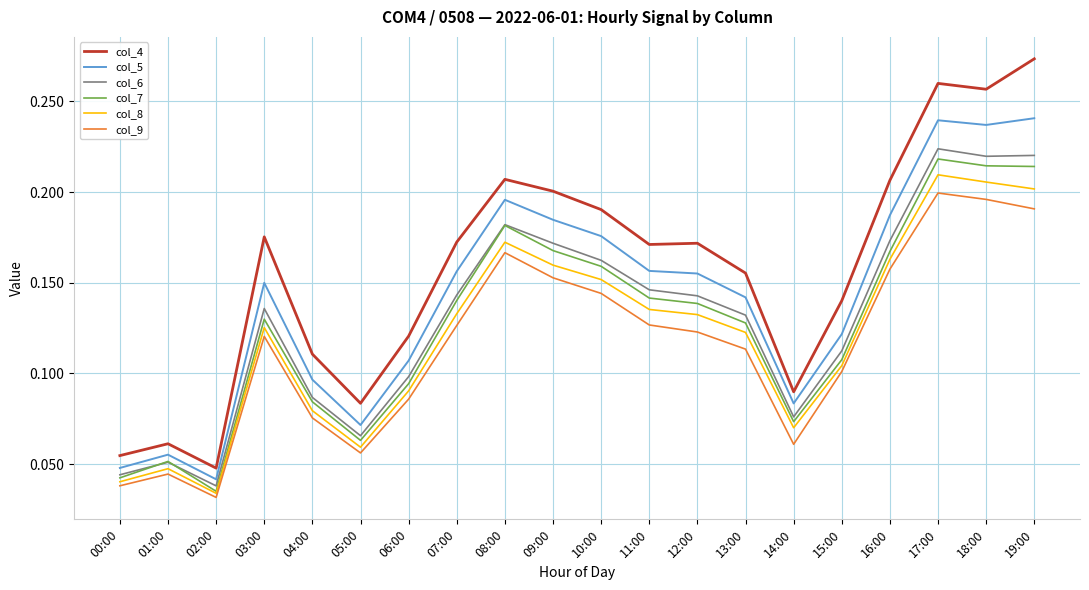

Which series has the largest range (max minus min)?

col_4